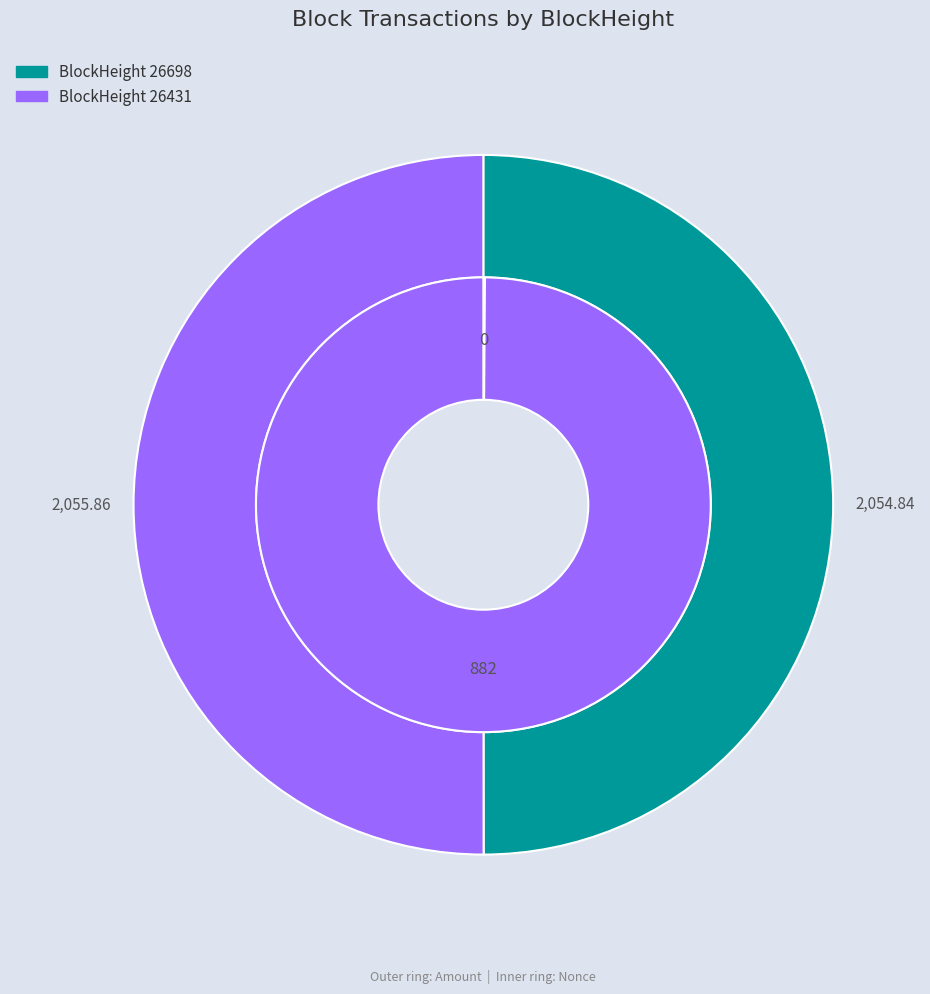

To the nearest percent, what percentage of the pie is 26698?

50%